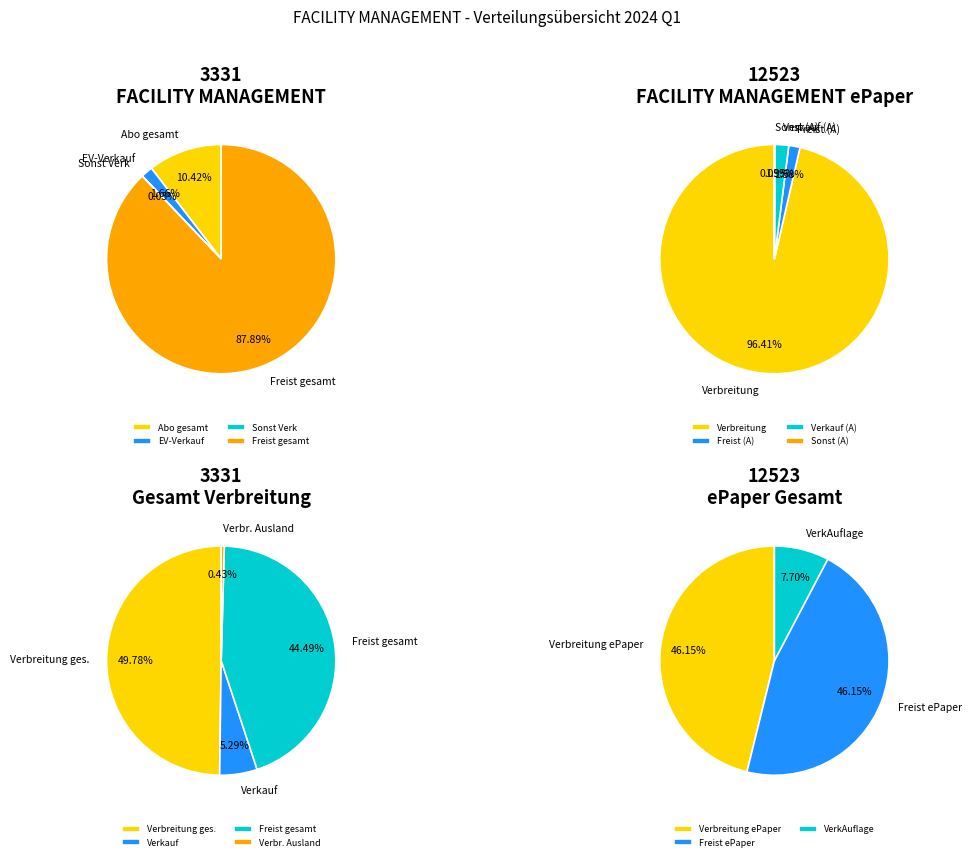

The Verbreitung ePaper (1827) slice represents 75% of the pie. True or false?

False